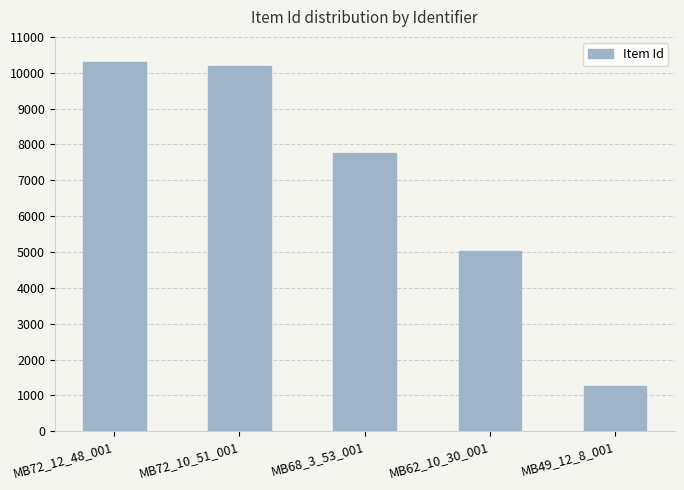

What is the greatest value displayed?

10297